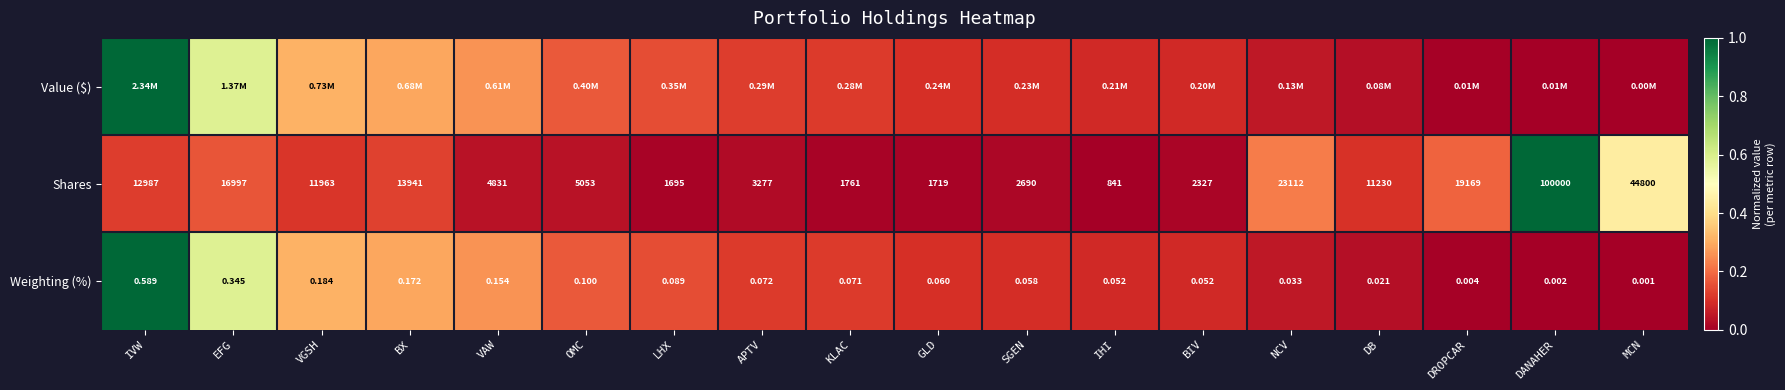

Which category has the highest value in the Weighting (%) series?

IVW